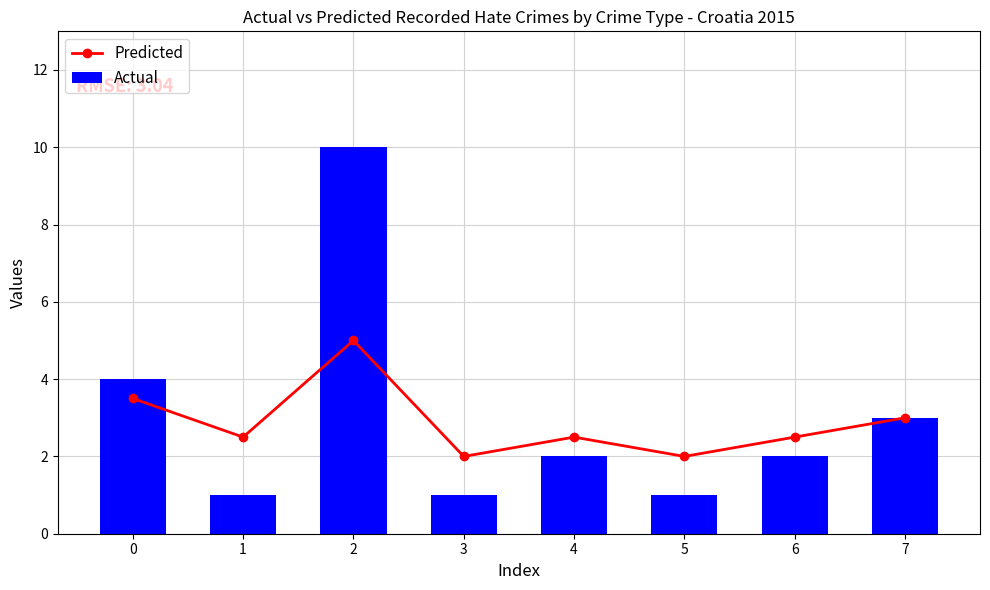

True or false: Actual has a value of 0.5 at 1.

False